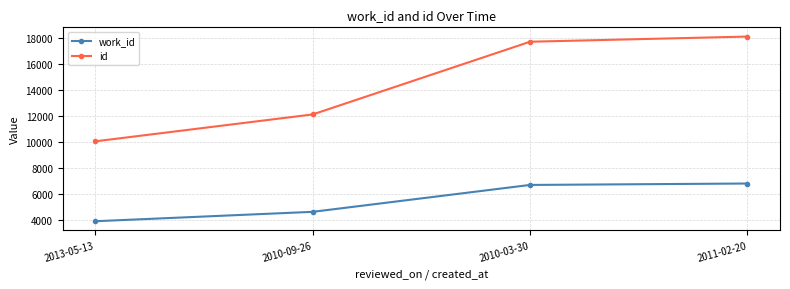

True or false: id has more than 2 points higher than both neighbors.

False